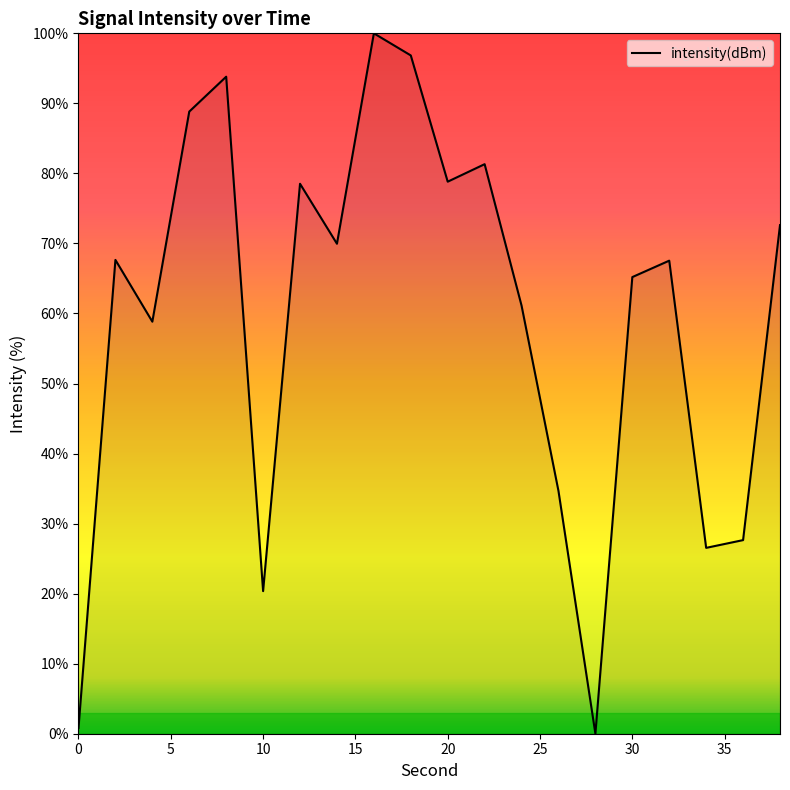

What is the difference between the maximum and minimum values?

100.0